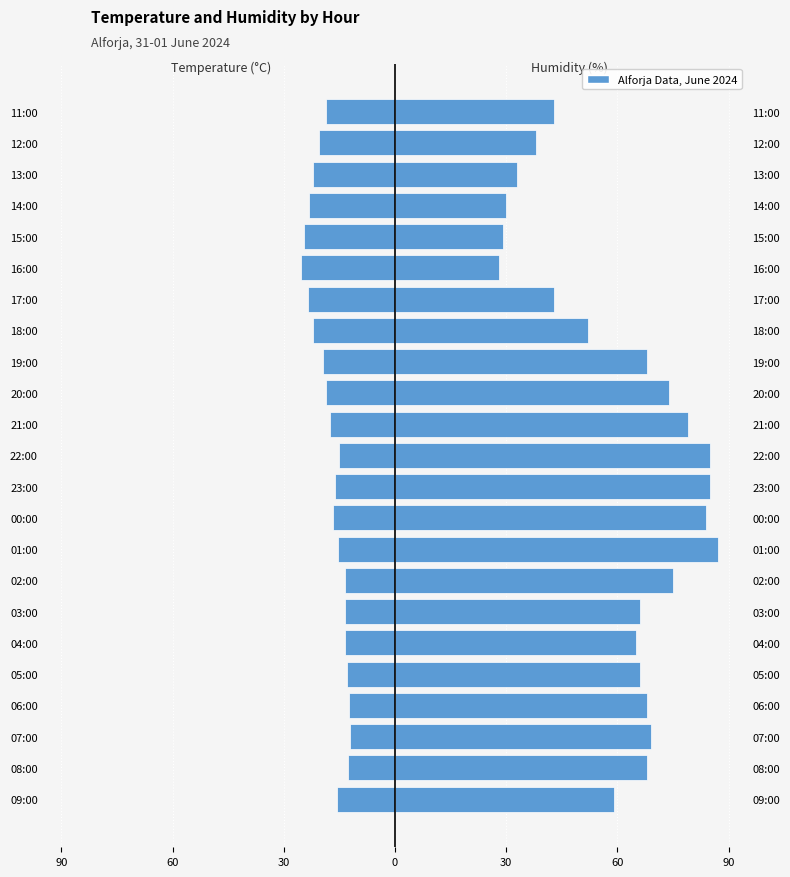

Are the bars horizontal?

Yes